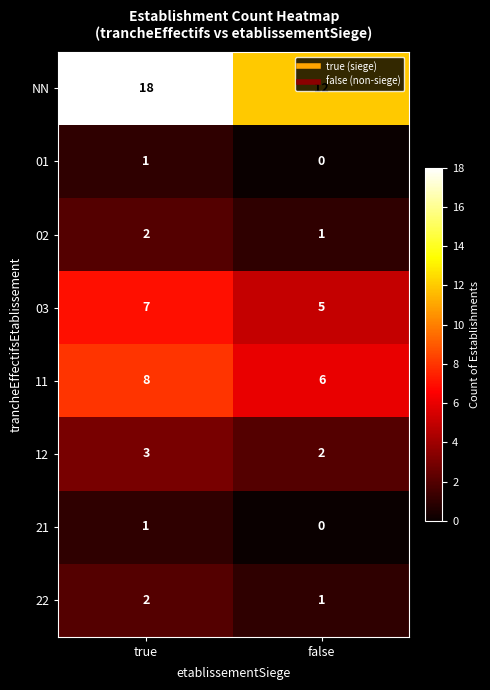

What is the average value of the NN series?

15